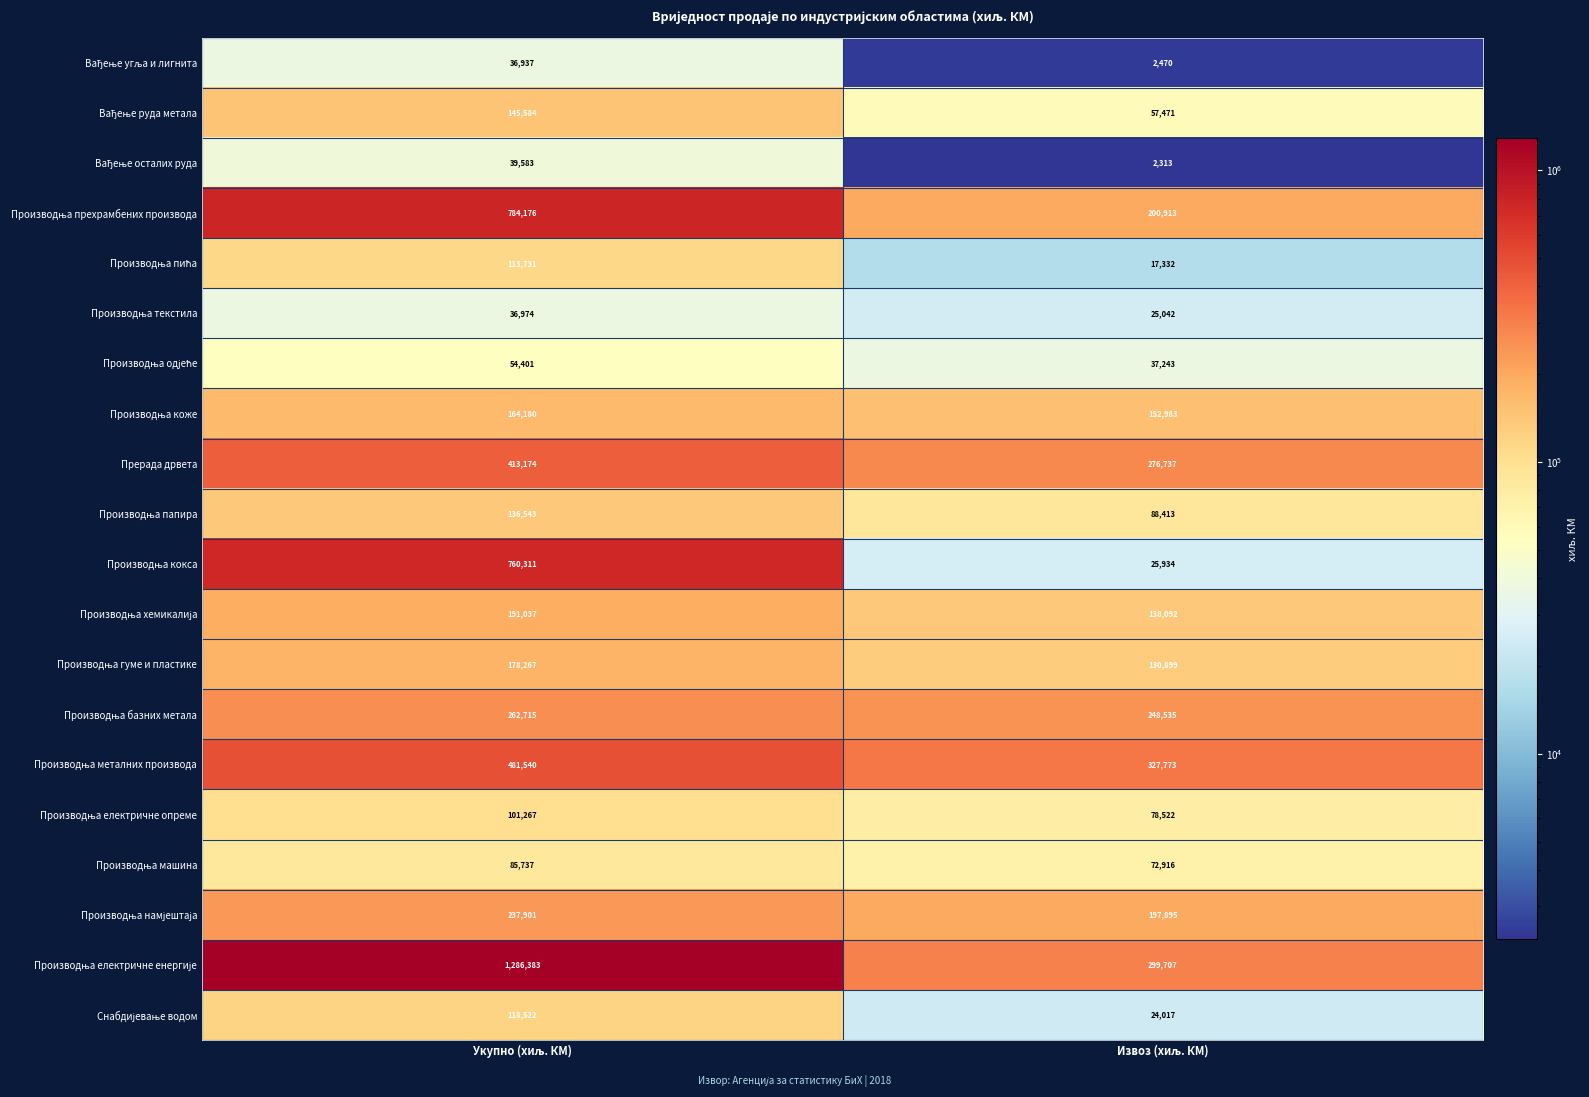

What is the minimum value shown in the chart?

2313